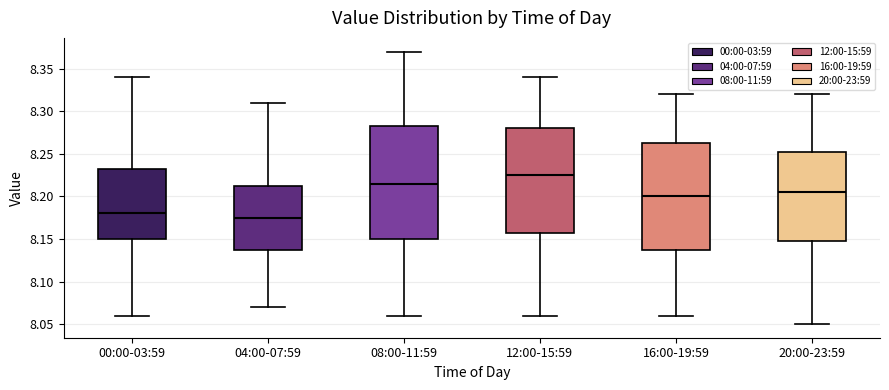

Where is the lower edge of the box for 12:00-15:59 on the y-axis? The values are not printed on the chart, so give them approximately, as read against the axis.

8.160